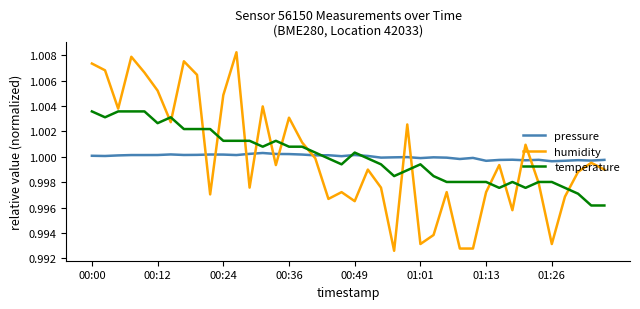

True or false: pressure and humidity cross at least once.

True